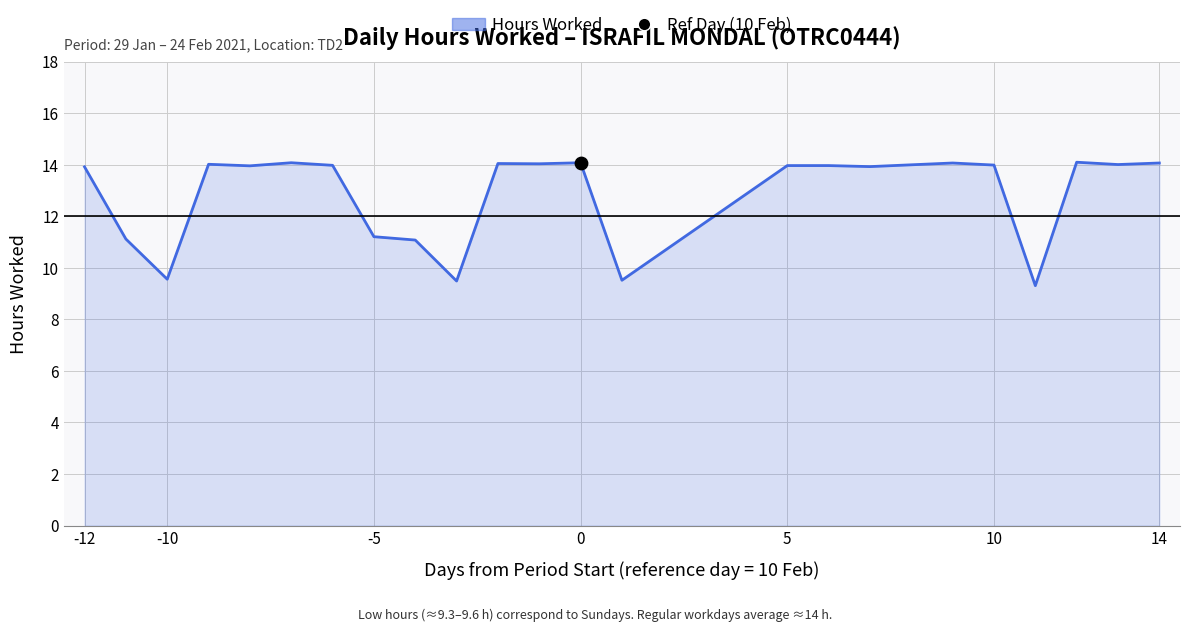

What is the smallest value displayed?

9.3